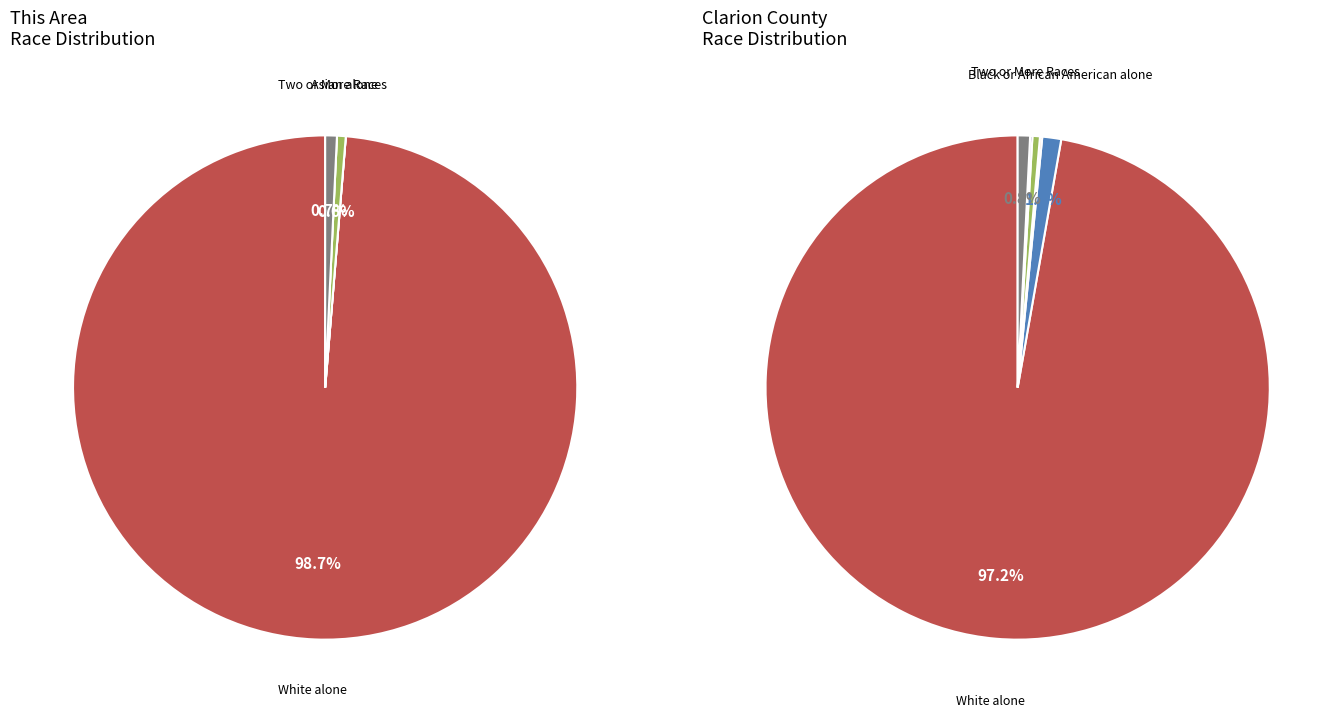

Is it true that Some Other Race alone is 0% of the pie?

True